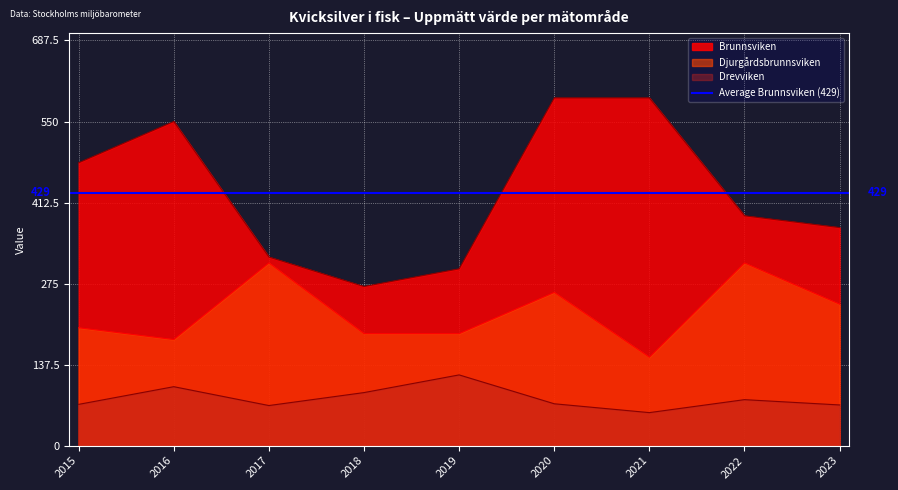

At how many categories does at least one series exceed 75?

9